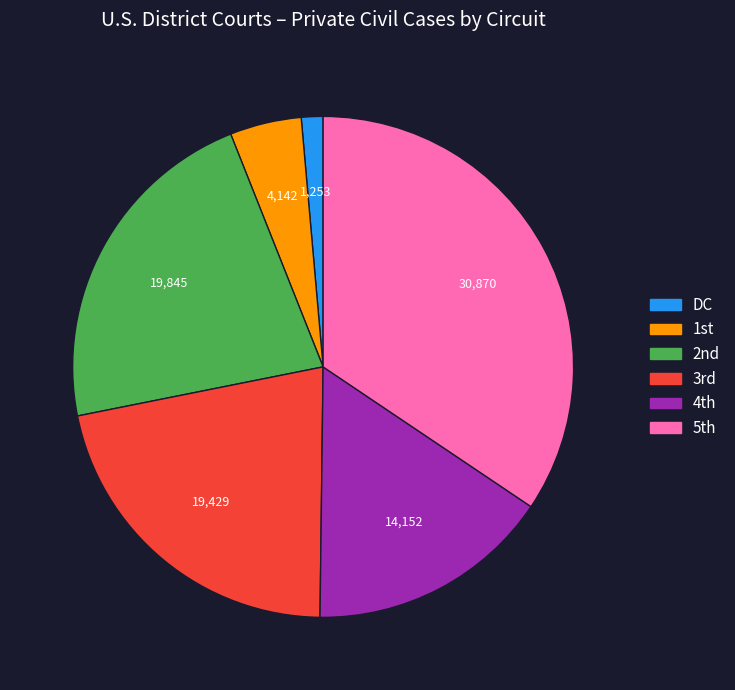

How many segments does this pie chart have?

6